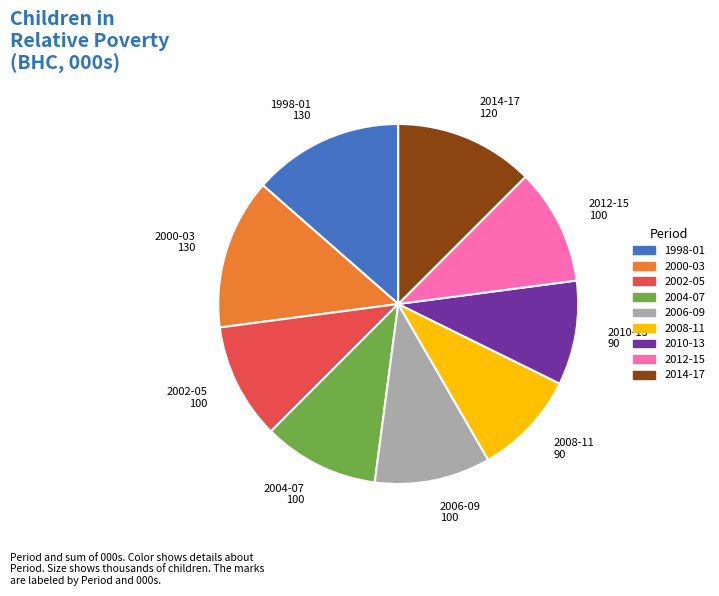

Is there any slice that represents more than half of the pie?

No